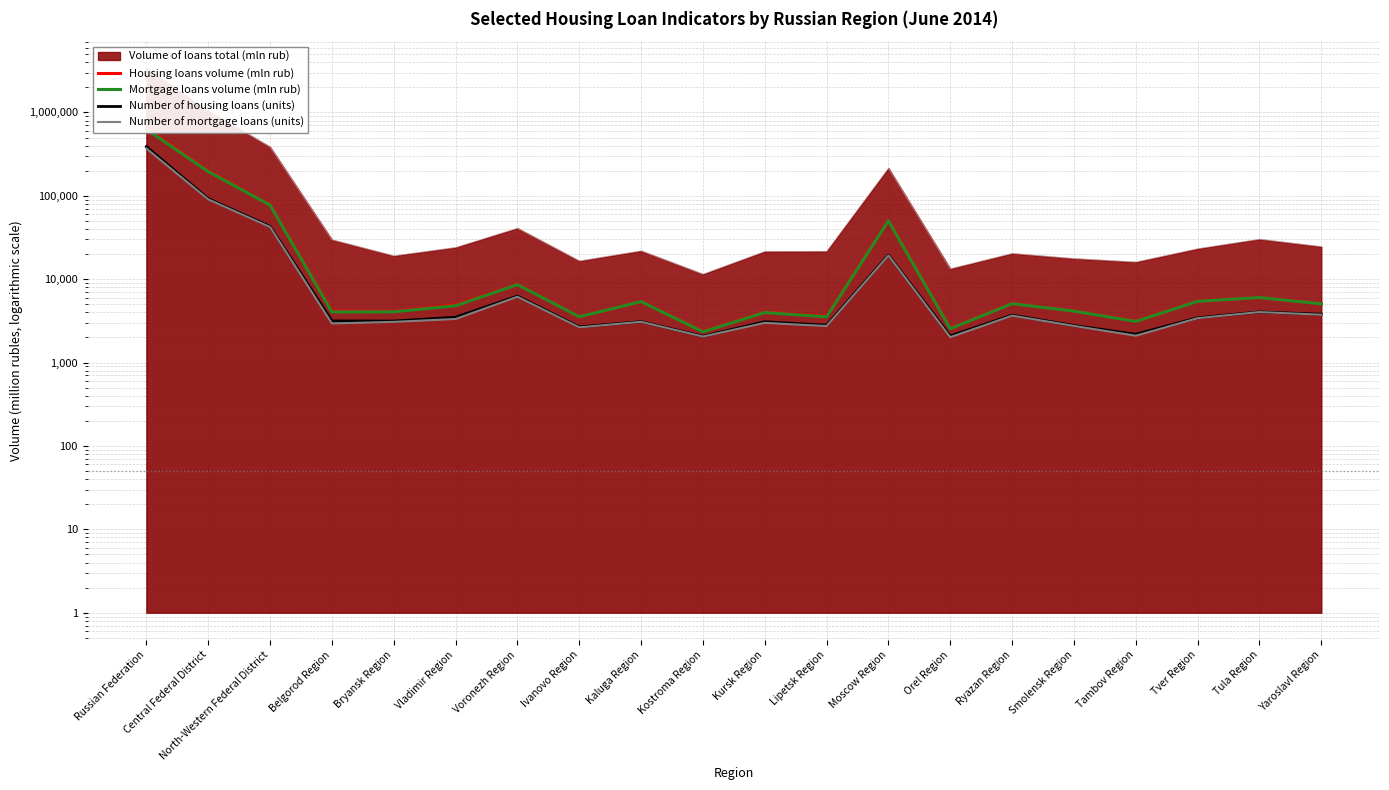

Reading left to right, extract all data points from this chart.

Housing loans volume (mln rub): 647699	198677	78027	4139	4105	4936	8646	3565	5401	2368	4026	3586	50596	2580	5130	4162	3156	5459	6032	5084
Mortgage loans volume (mln rub): 628163	195300	77447	4043	4062	4801	8603	3545	5388	2340	3986	3533	50176	2549	5093	4144	3118	5430	6025	5061
Number of housing loans (units): 389021	92420	42977	3160	3147	3500	6272	2677	3098	2070	3090	2803	19514	2089	3709	2784	2188	3446	4052	3800
Number of mortgage loans (units): 369809	90726	42305	2947	3079	3335	6162	2646	3081	2053	2996	2743	19274	2018	3655	2753	2101	3410	4038	3752